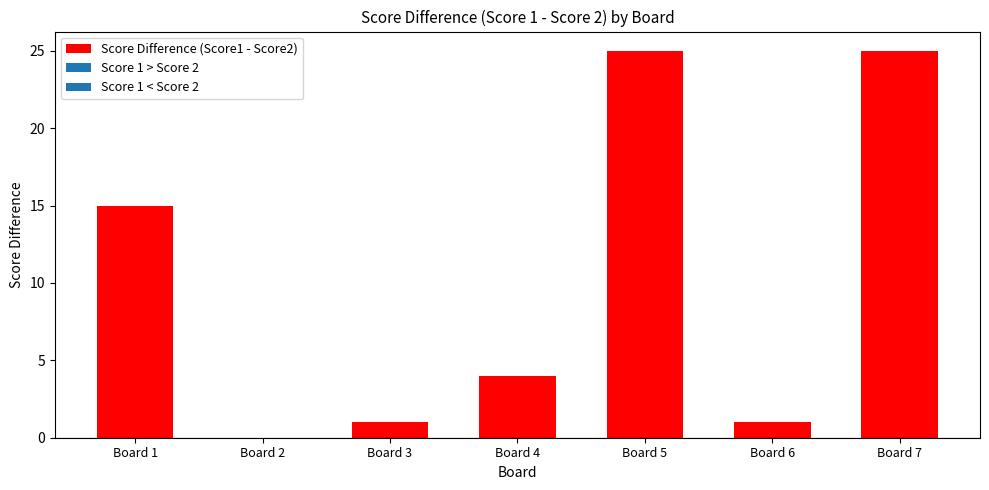

At which label is the value closest to 12?

Board 1